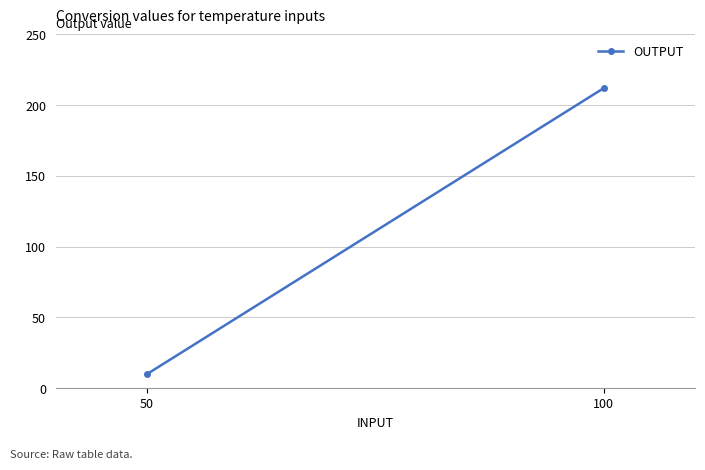

What is the sum of all values?

222